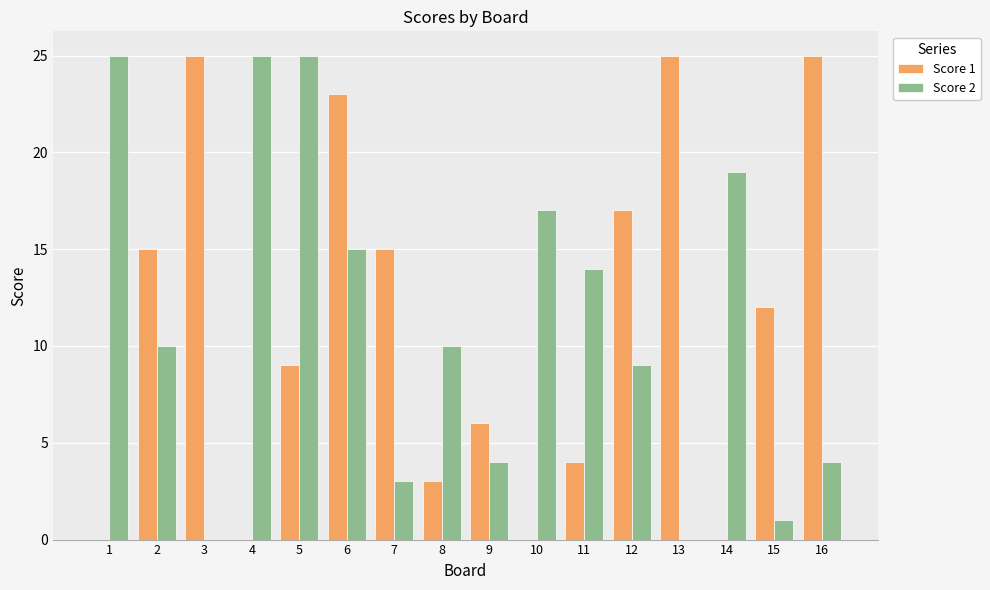

What is the difference between the Score 2 values at 10 and 11?

3